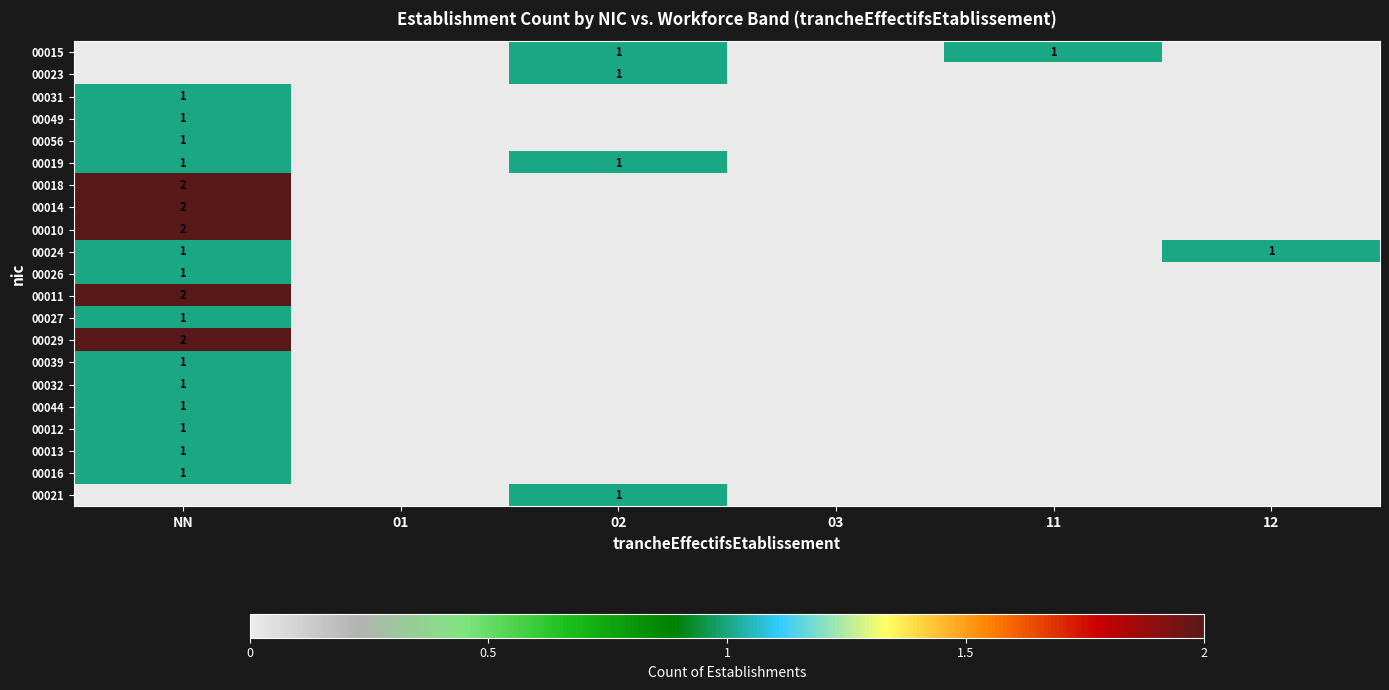

True or false: 00014 has a value of 2 at NN.

True